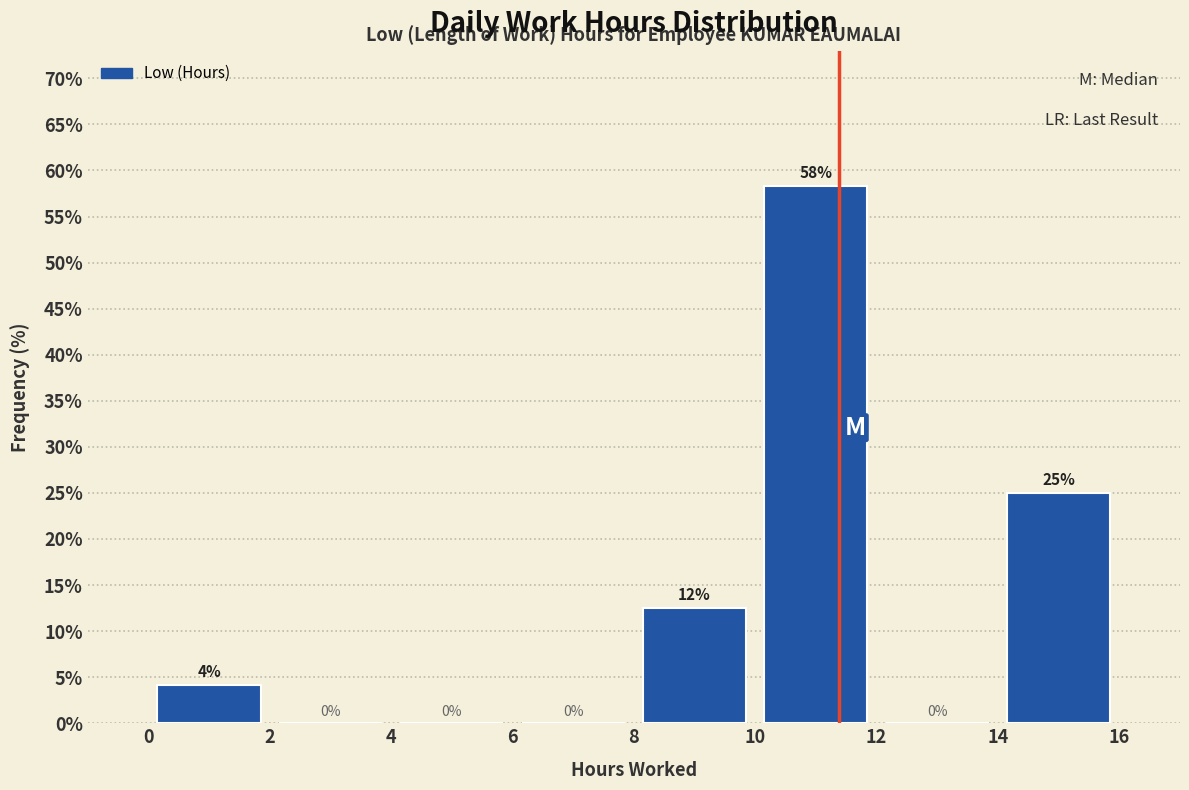

Over which range of the x-axis is the bar tallest?

10 to 12